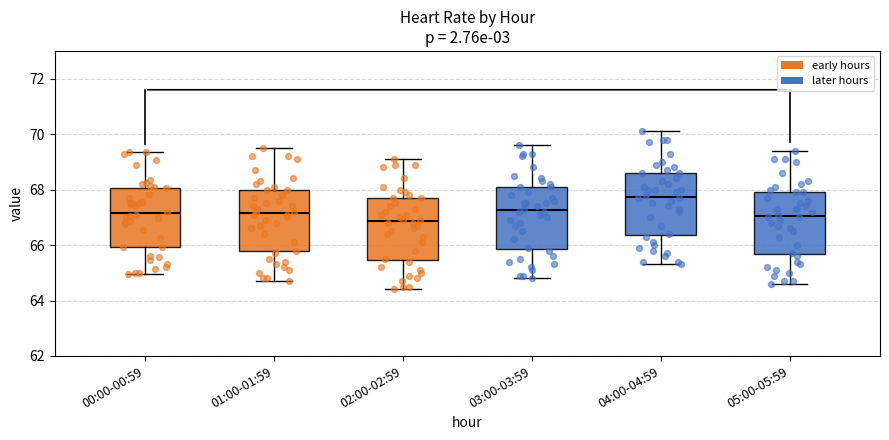

Which box's median line is the highest?

04:00-04:59